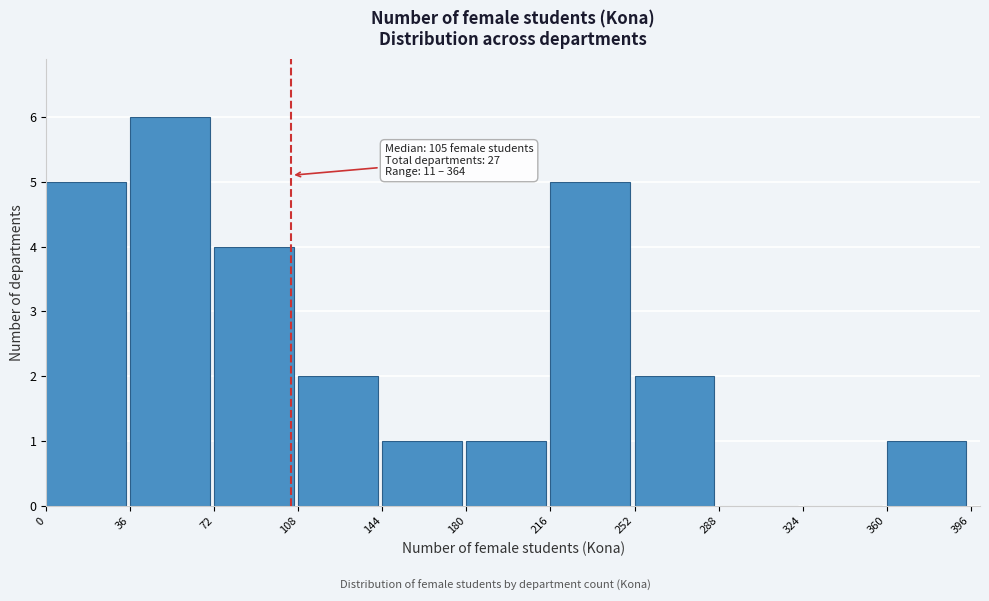

Which range on the x-axis has the tallest bar?

36 to 72